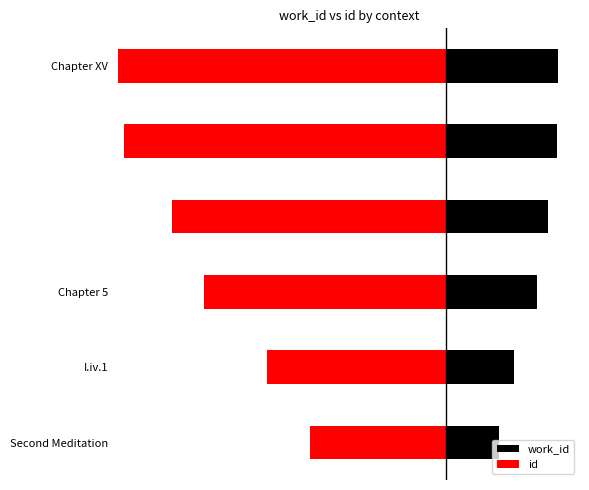

Between 1 and 3, which series saw the biggest shift?

id